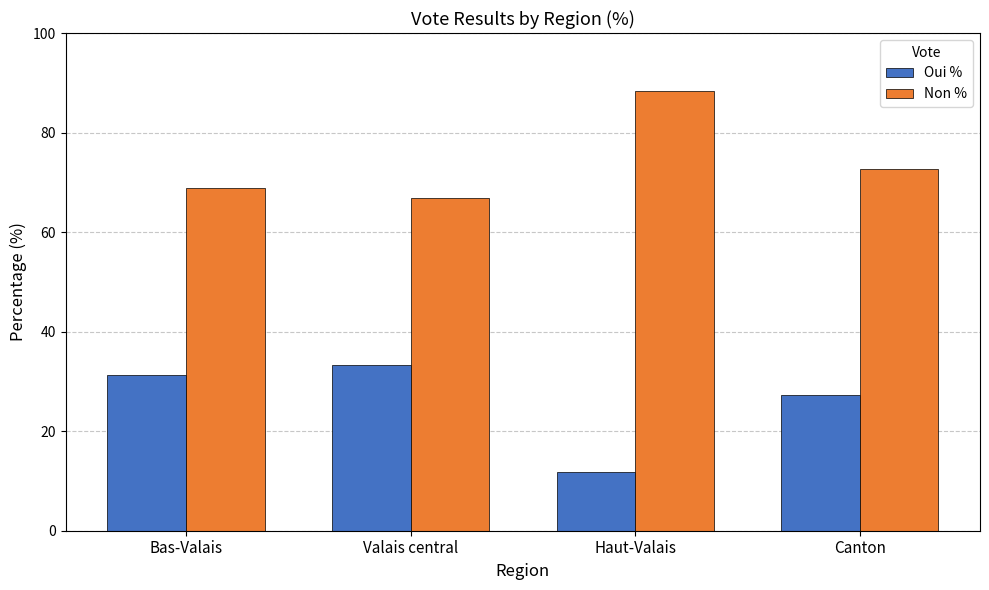

True or false: Non % has a value of 97.7 at Canton.

False